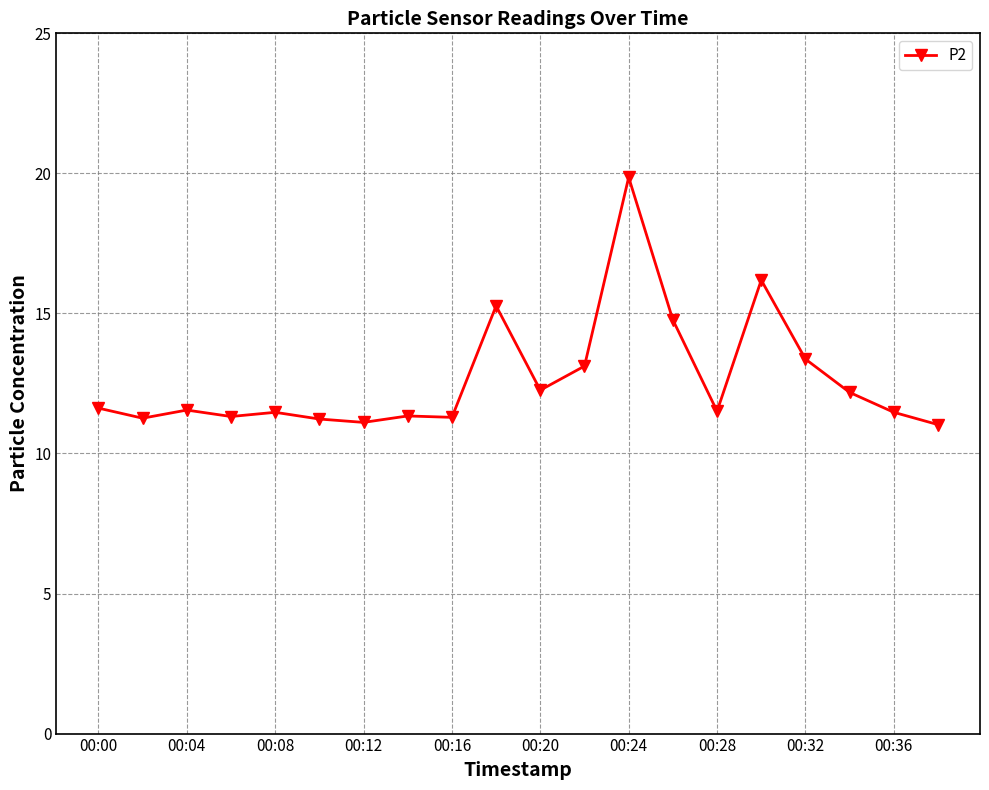

What is the value of the 8th point from the left?

11.3